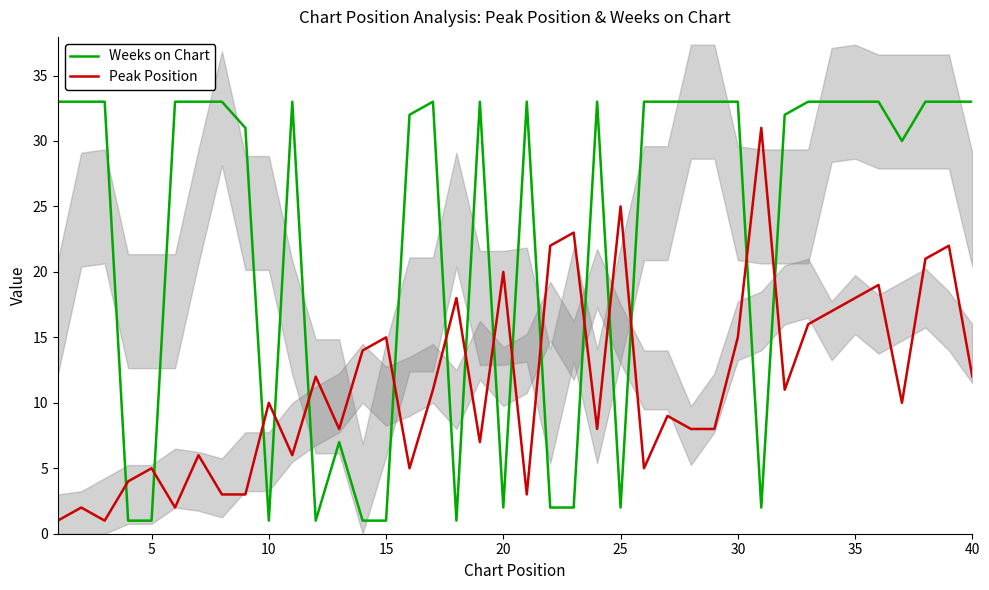

The value of Weeks on Chart at 21 is 3. True or false?

False